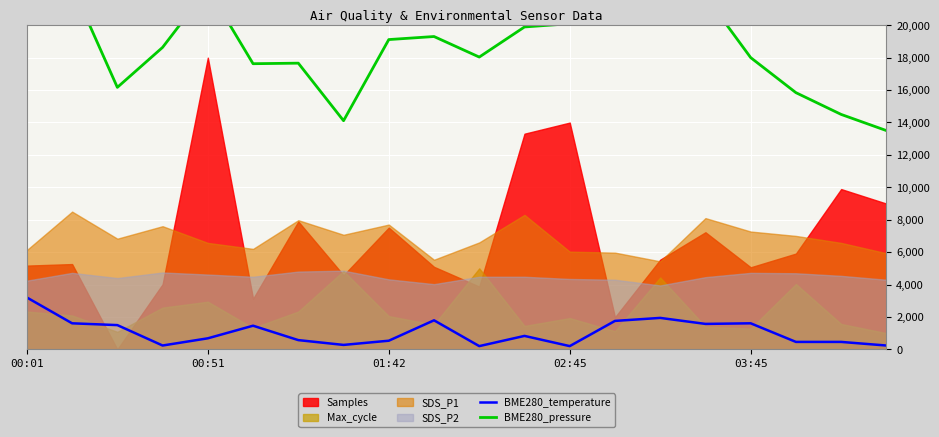

Which category has the highest value in the BME280_temperature series?

00:01